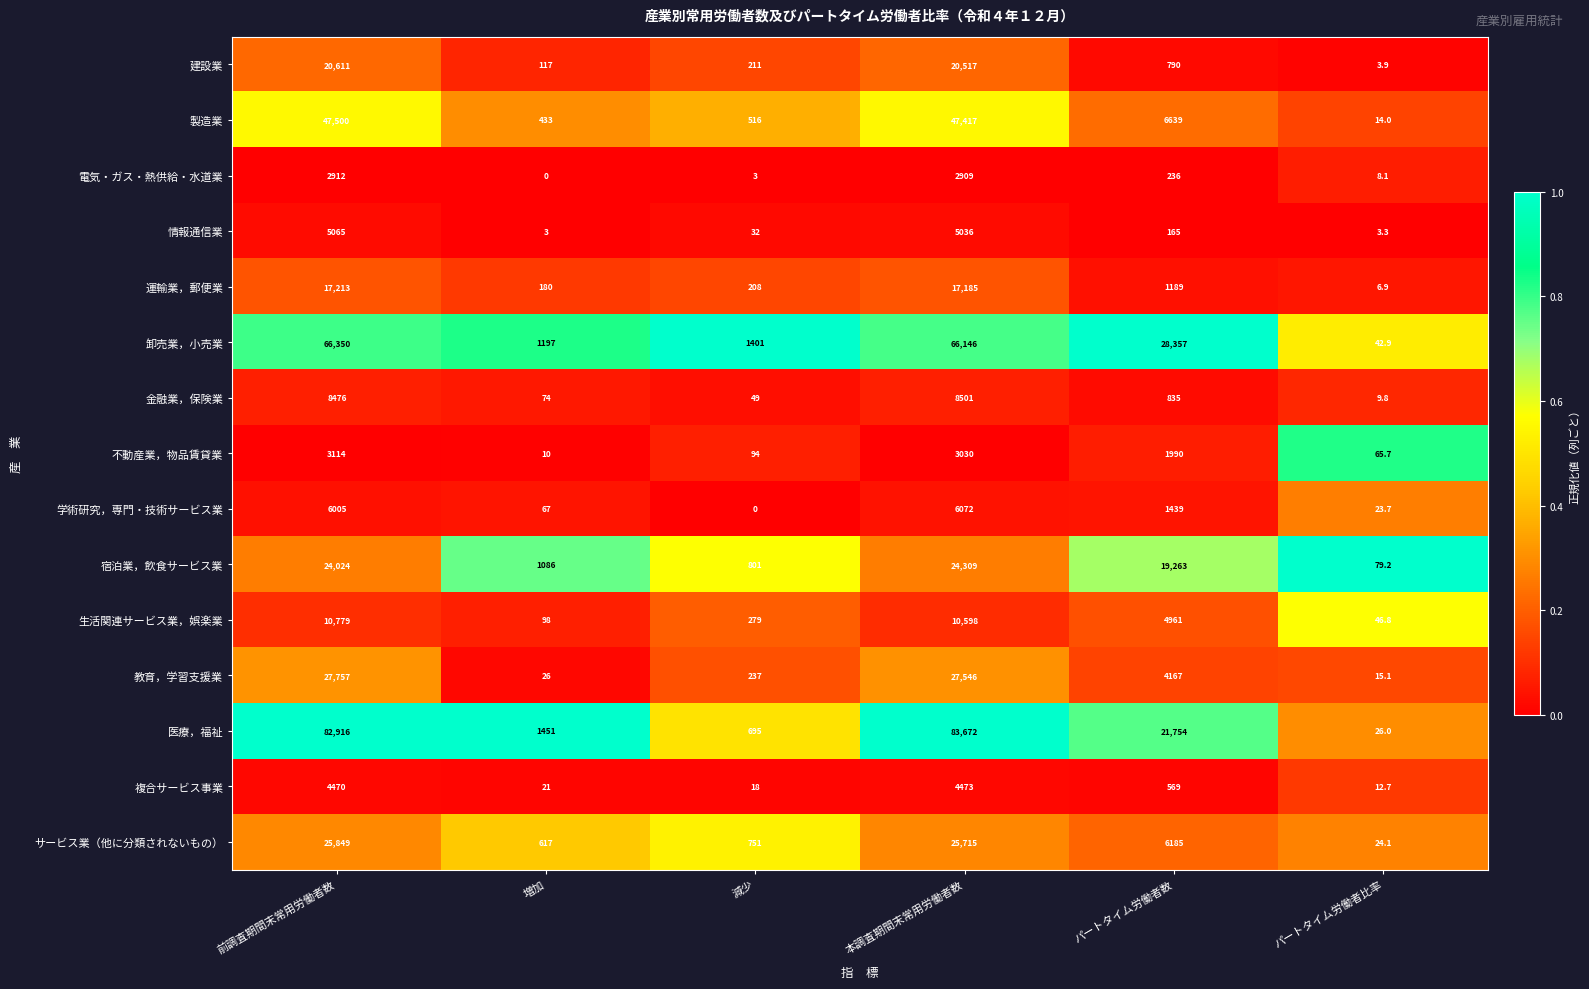

At which label does 宿泊業，飲食サービス業 first exceed 19263?

前調査期間末常用労働者数